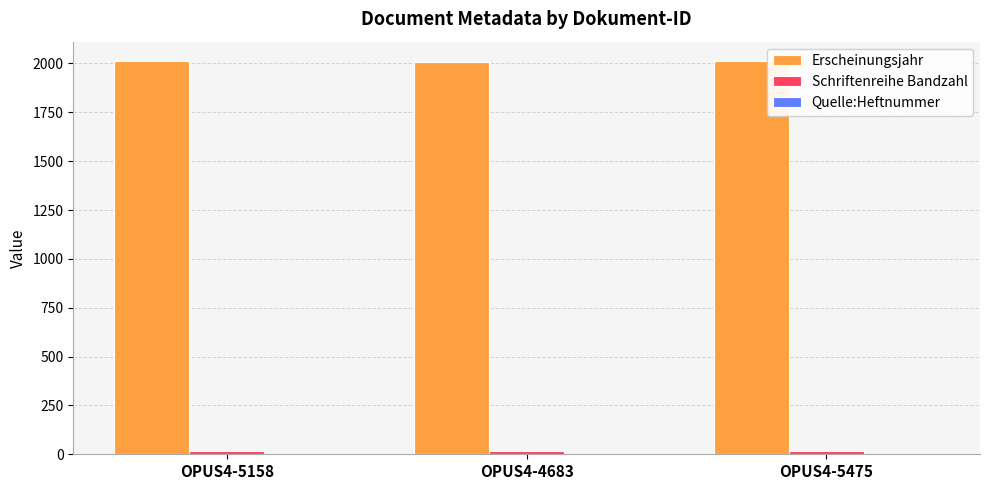

How many Erscheinungsjahr values are between 2010 and 2011?

3